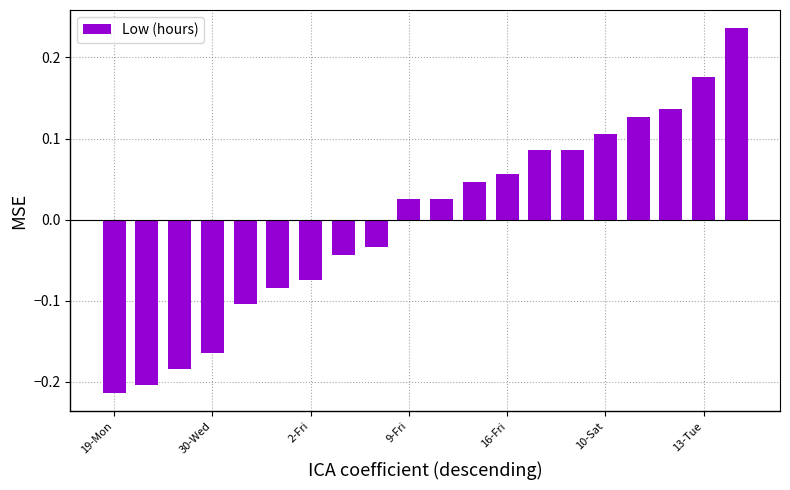

What is the difference between the second highest and minimum values?

0.4